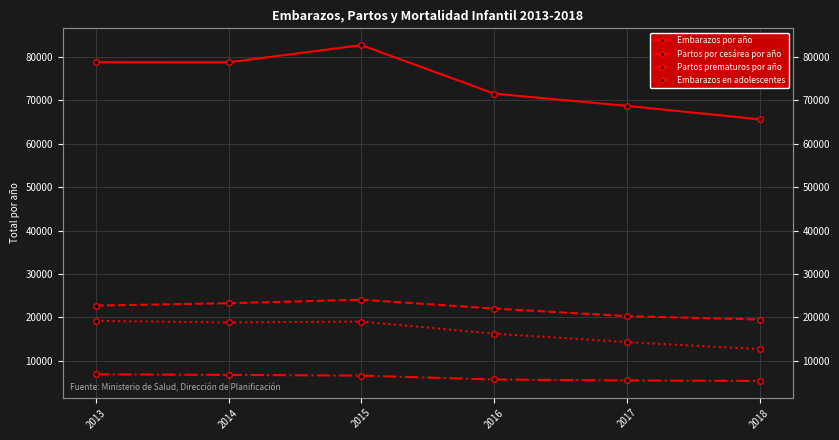

Count the Partos por cesárea por año values in the range 20315 to 23285.

4